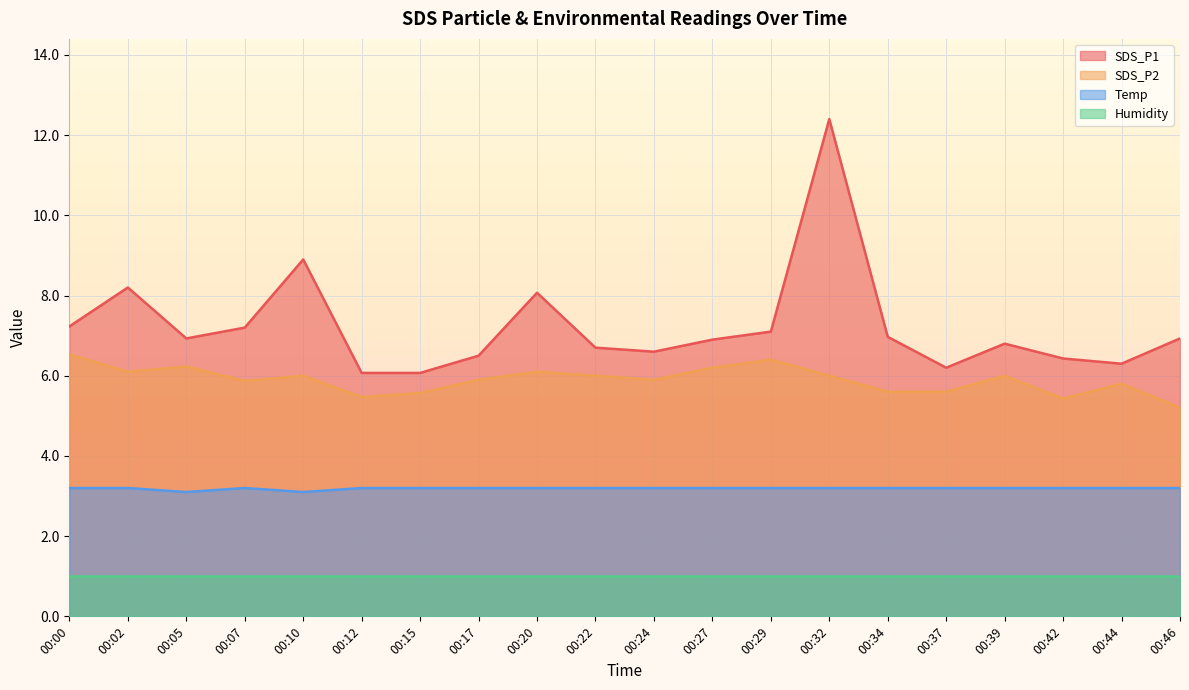

Which category has the highest value in the SDS_P2 series?

00:00